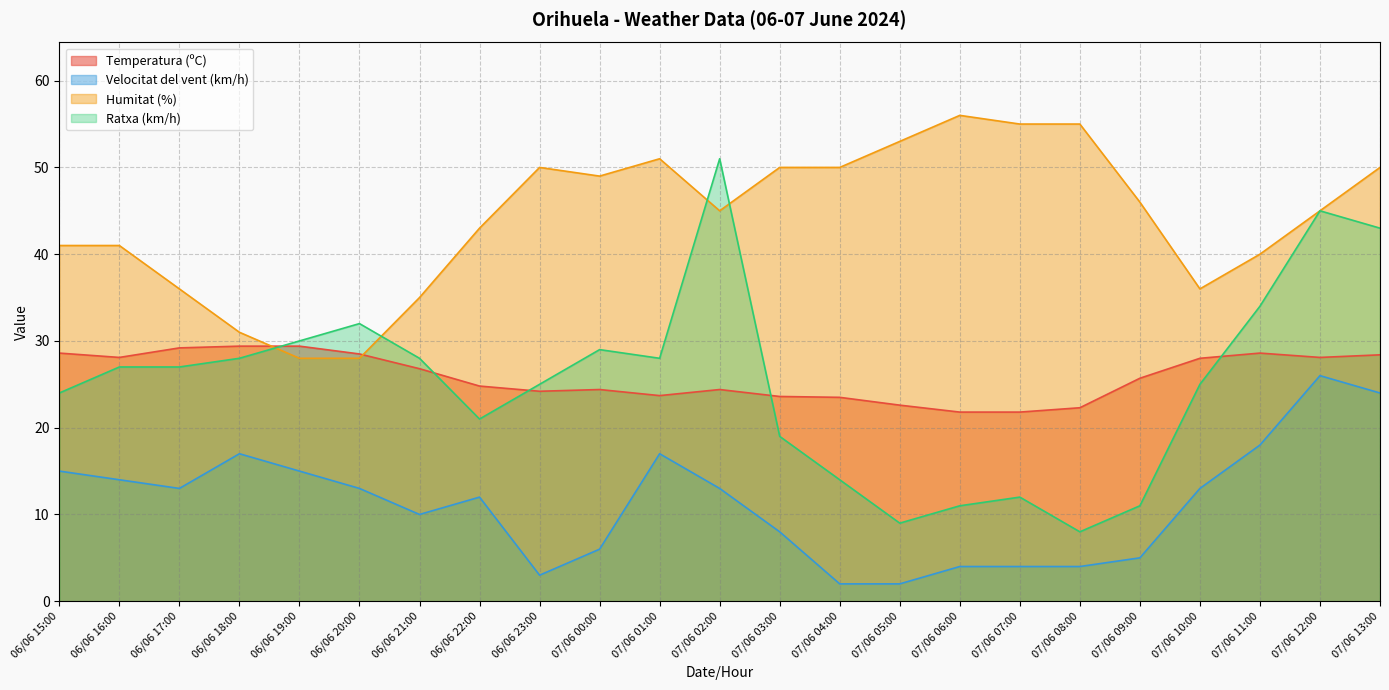

Rank the series by their maximum value, from lowest to highest.

Velocitat del vent (km/h), Temperatura (ºC), Ratxa (km/h), Humitat (%)